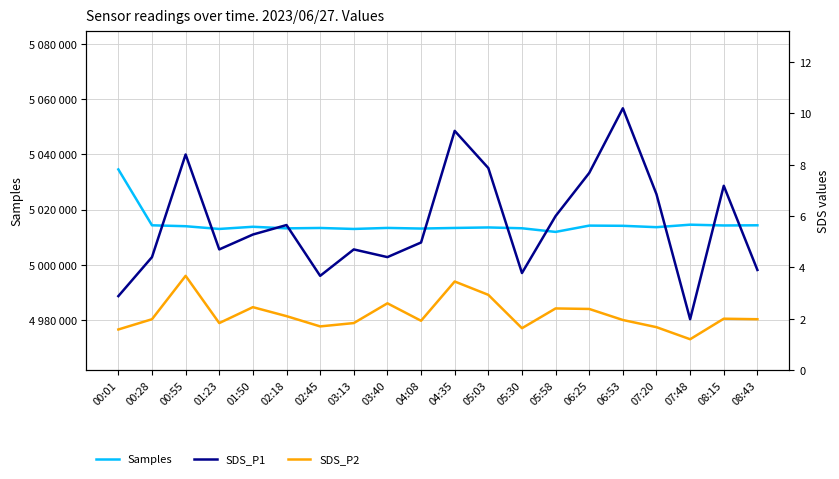

What is the spread (max minus min) of values at 05:30?

5013243.4